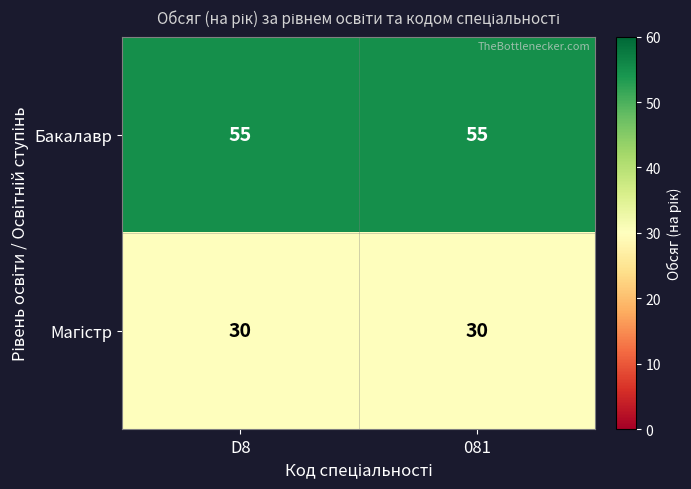

What is the difference between the highest and lowest values at D8?

25